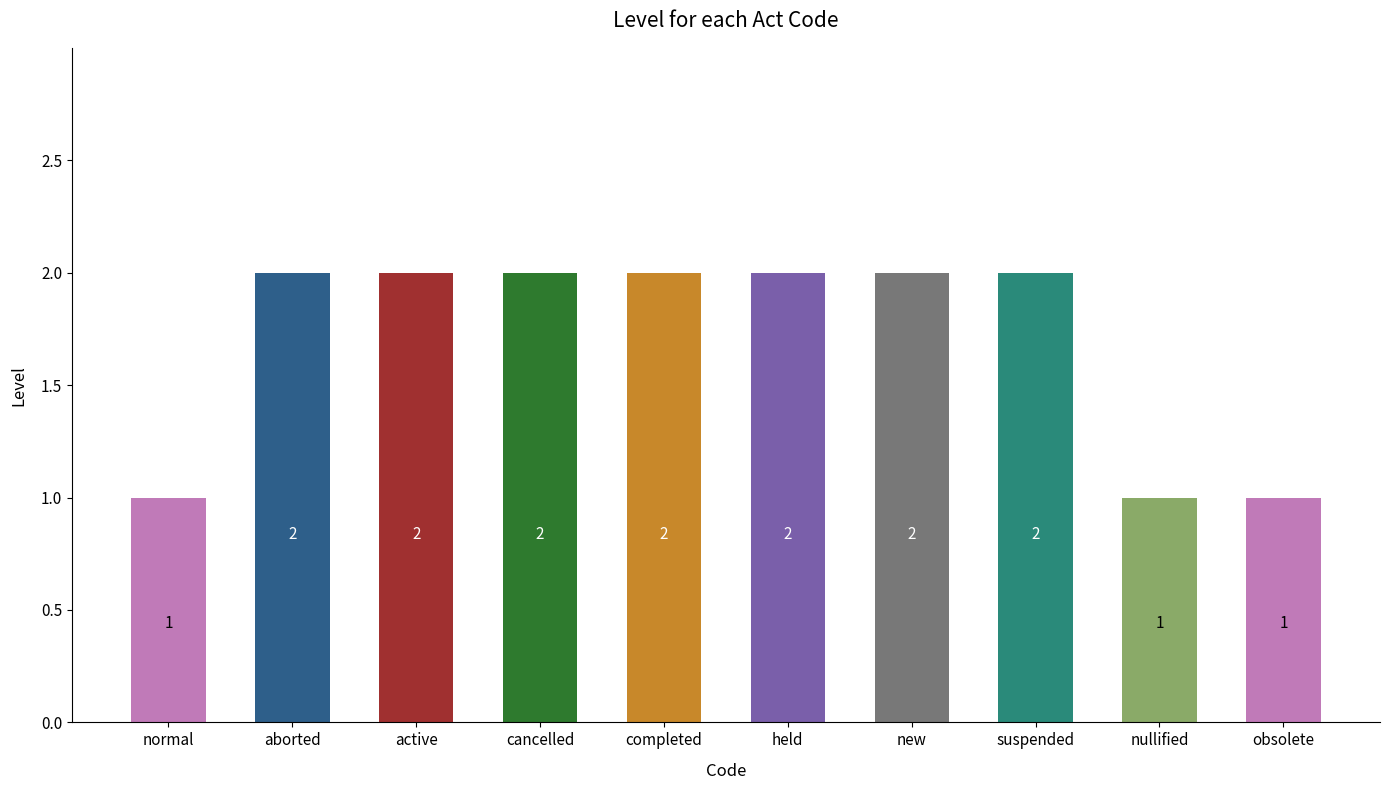

What is the value of the 9th bar from the left?

1